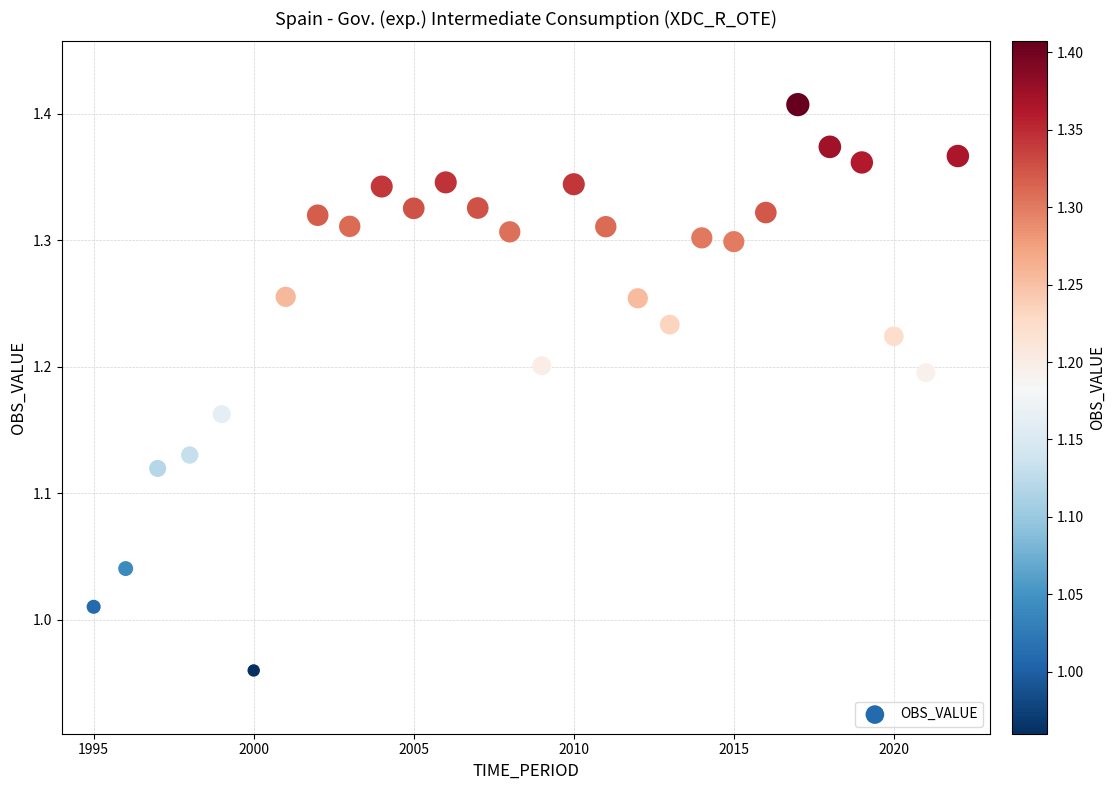

What is the range of X values (max minus min)?

27.0